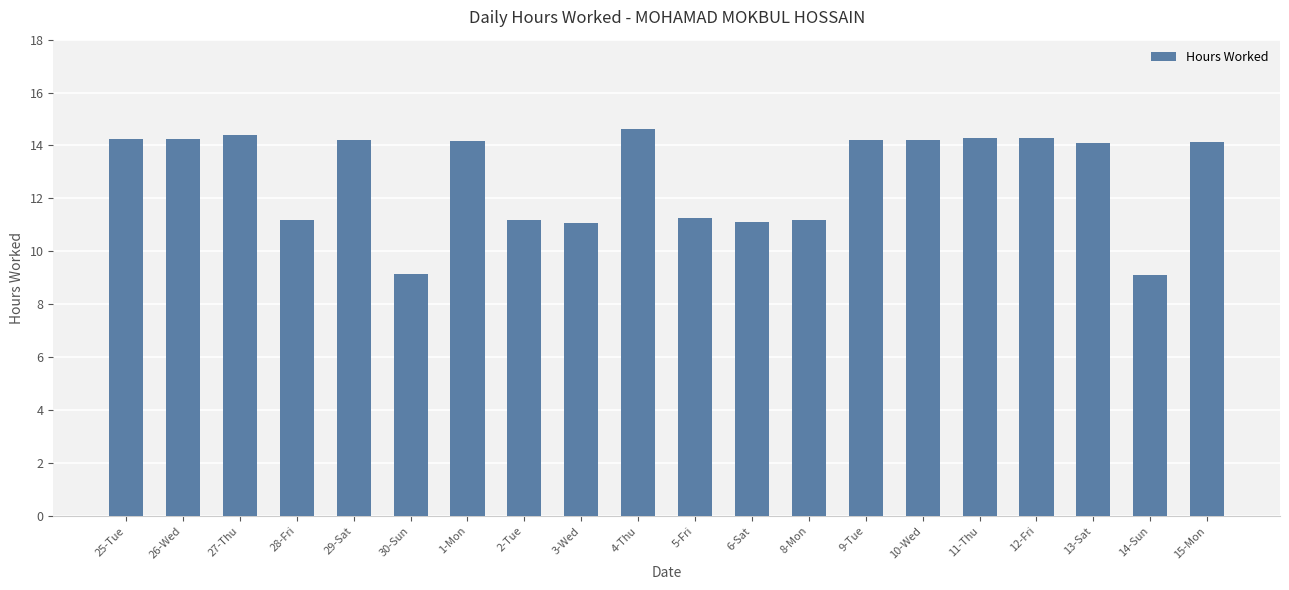

Which category has the highest value across all series?

4-Thu